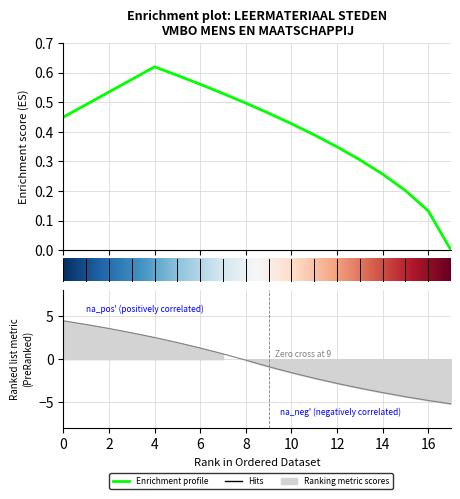

How many lines are shown in the chart?

1